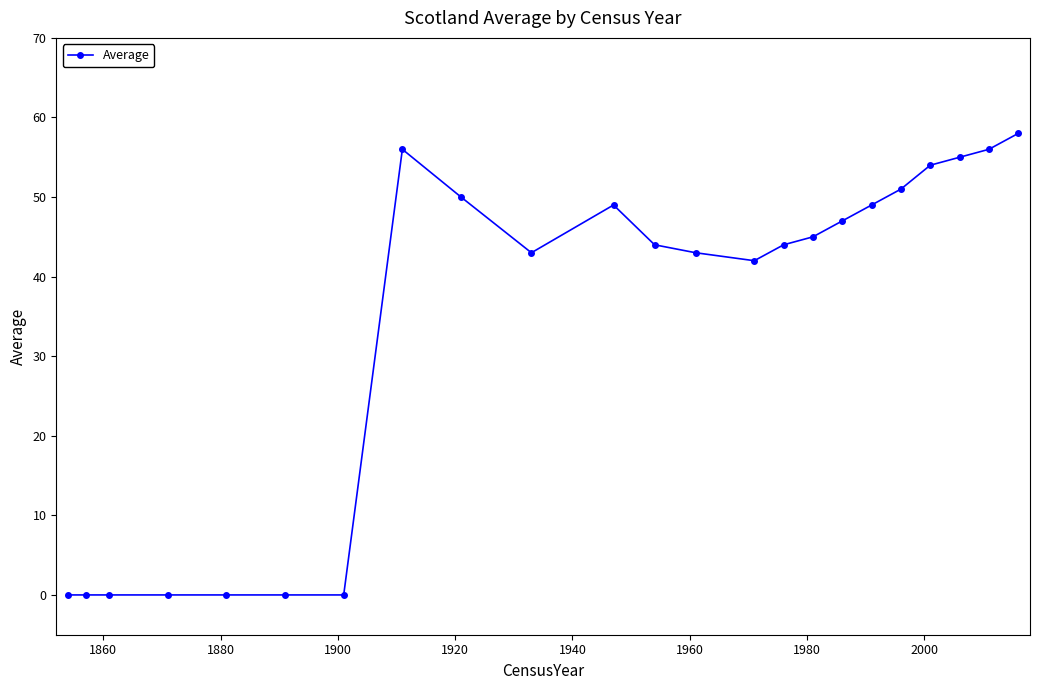

How many series are shown in this chart?

1